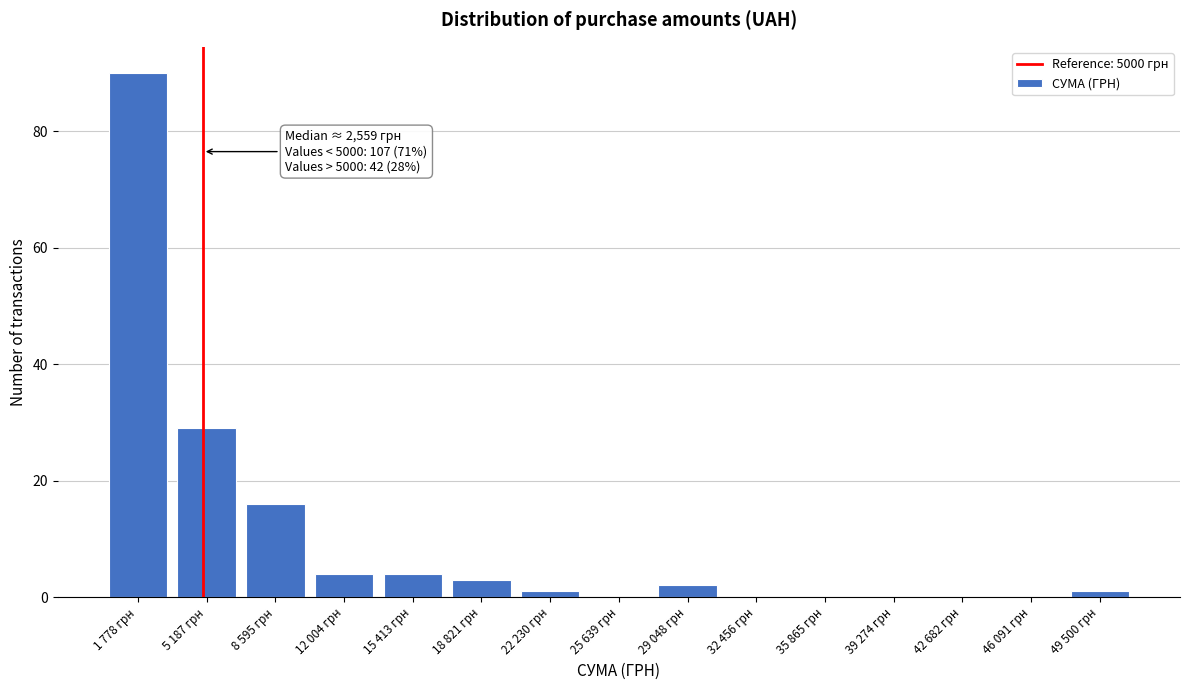

Reading right to left, what are all the values shown in this chart?

49 500 грн=1	46 091 грн=0	42 682 грн=0	39 274 грн=0	35 865 грн=0	32 456 грн=0	29 048 грн=2	25 639 грн=0	22 230 грн=1	18 821 грн=3	15 413 грн=4	12 004 грн=4	8 595 грн=16	5 187 грн=29	1 778 грн=90